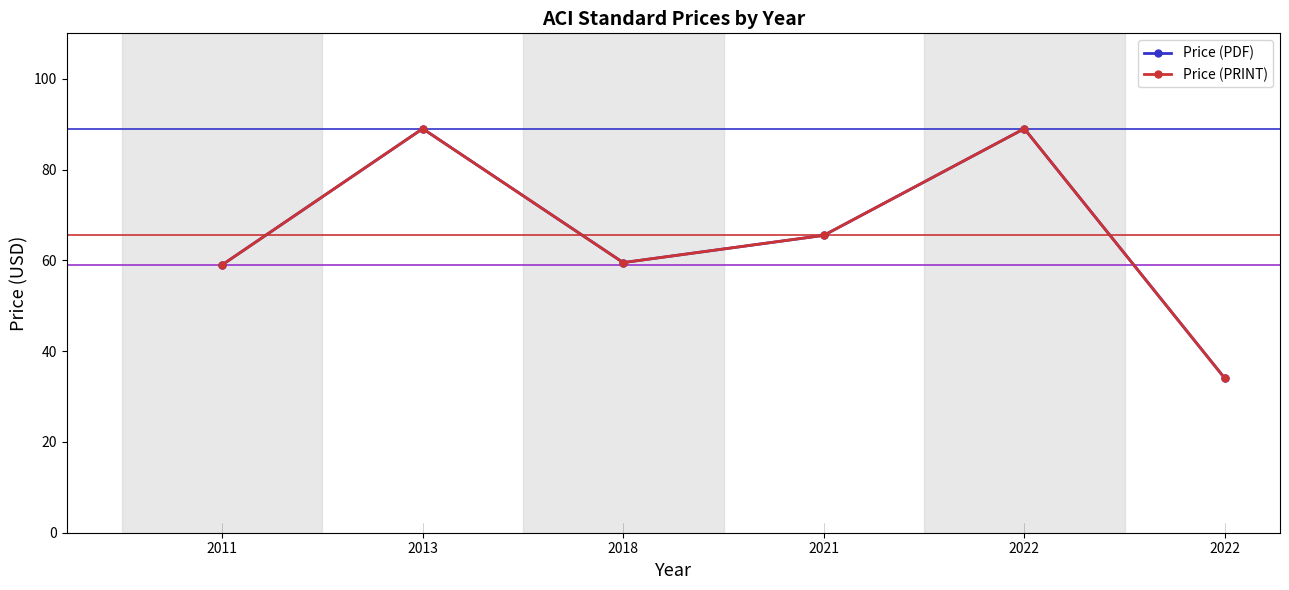

The Price (PDF) series shows 34.0 at 2022. True or false?

True